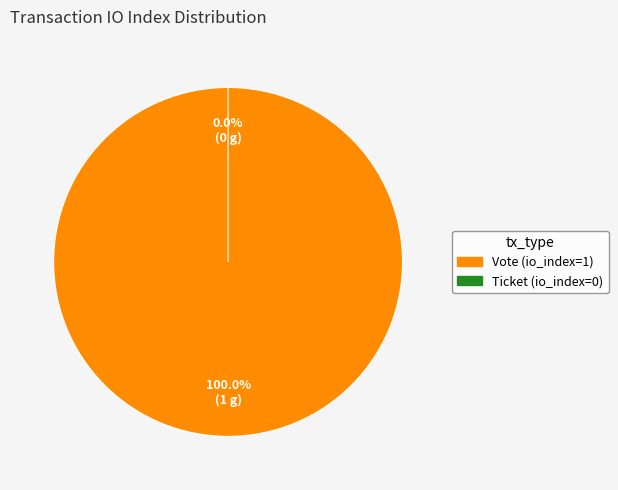

Between Vote (io_index=1) and Ticket (io_index=0), which is larger?

Vote (io_index=1)